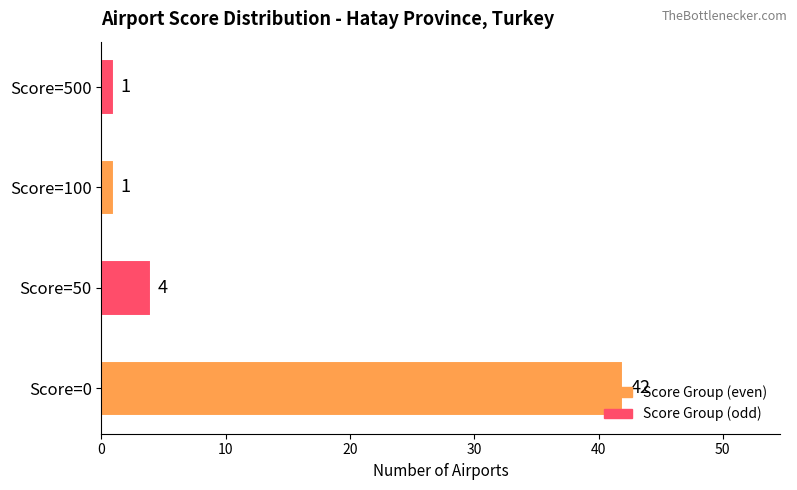

How many values are below 4?

2